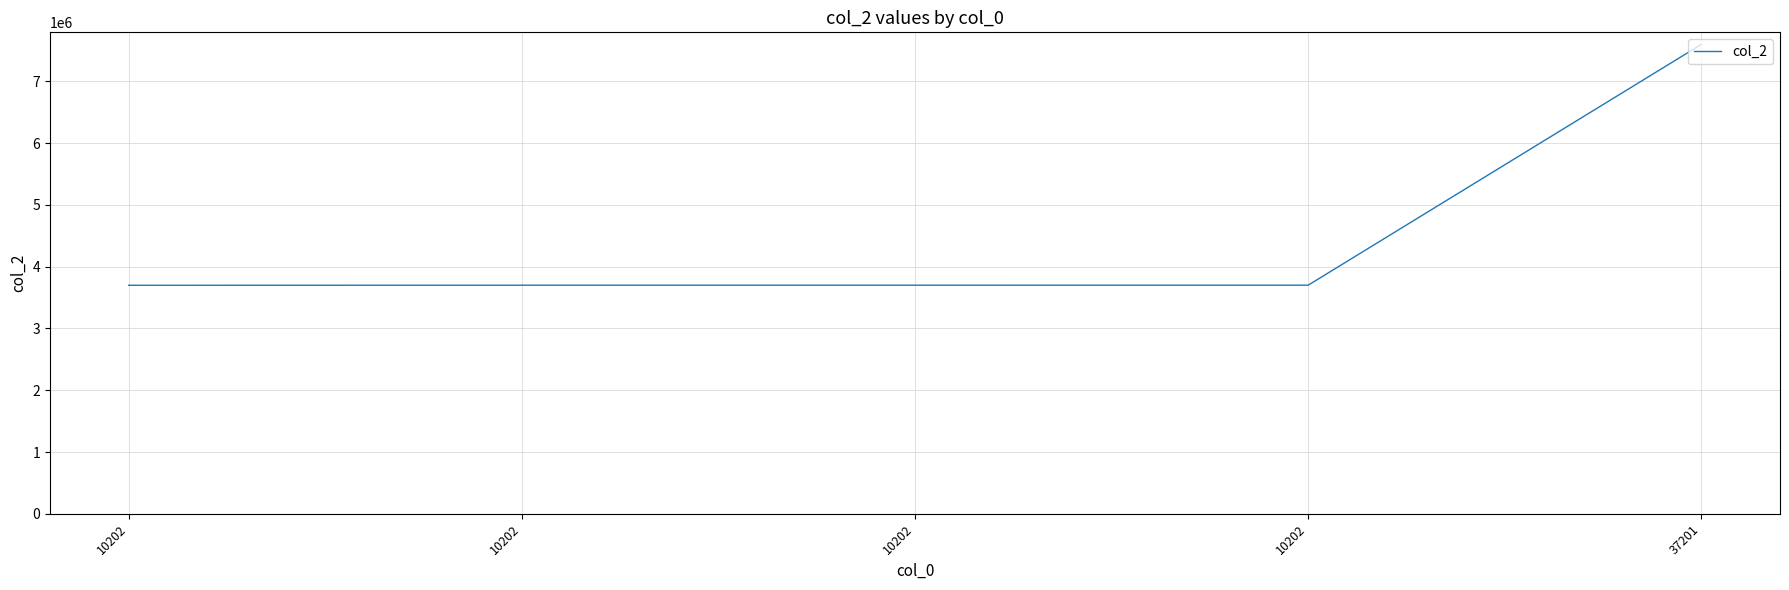

At which label does the data first exceed 3700875?

10202